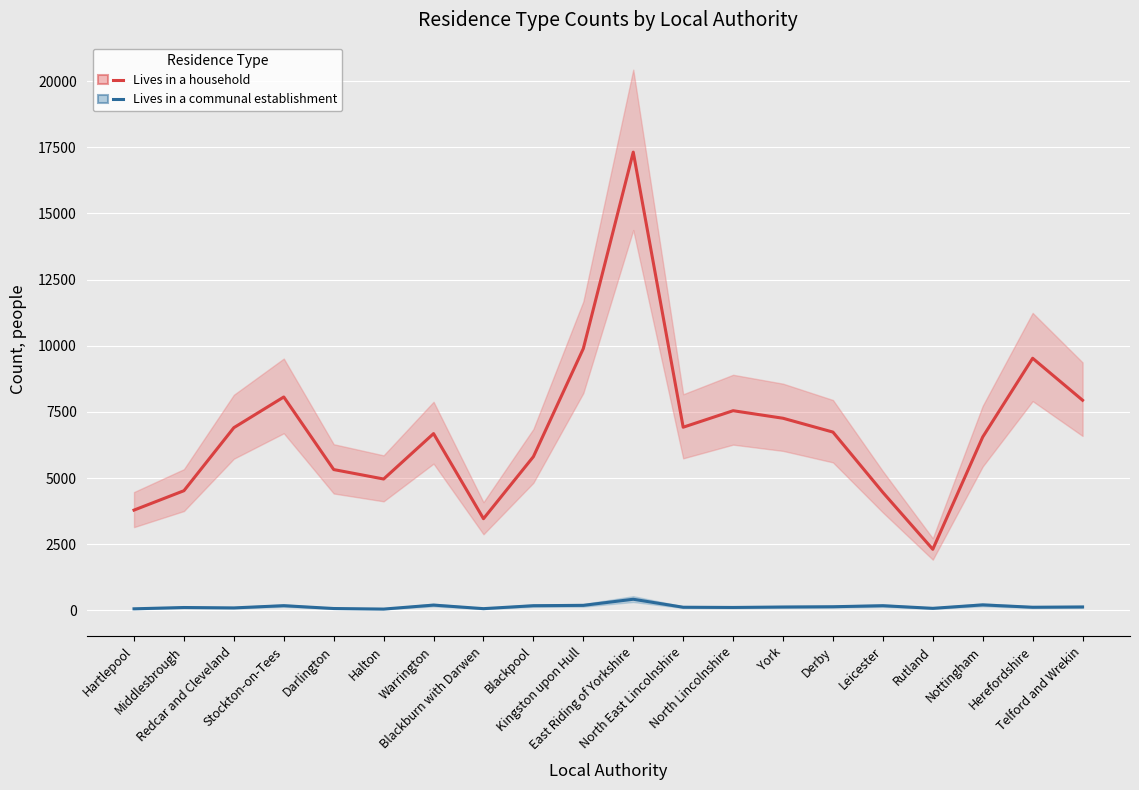

Which label corresponds to the largest value in the chart?

East Riding of Yorkshire